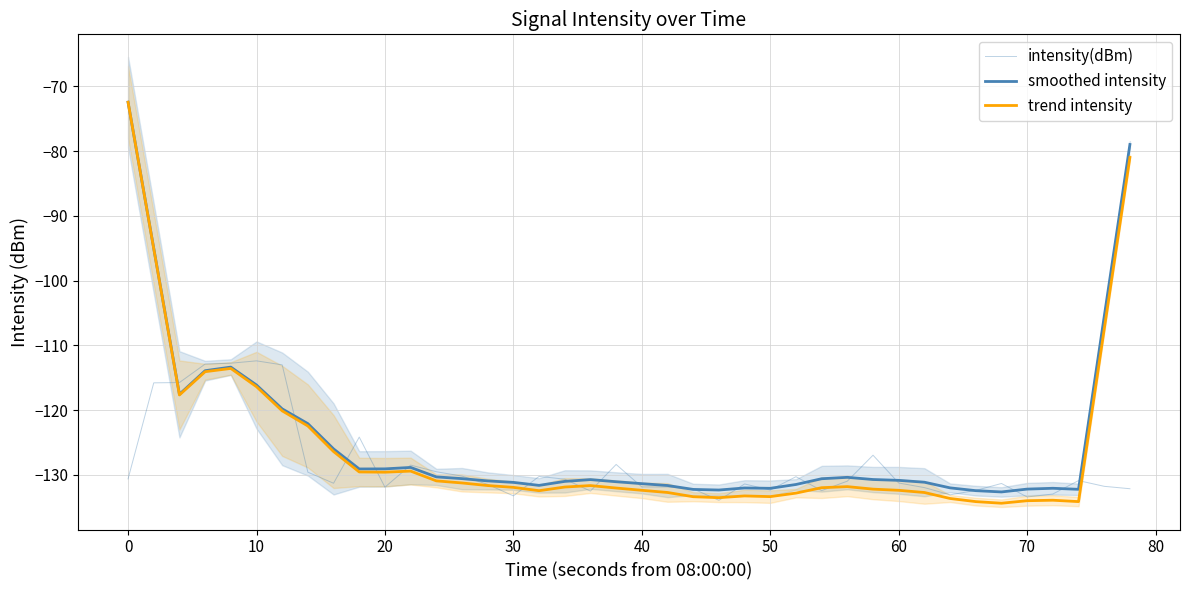

Is the value of smoothed intensity at 26 greater than the value of trend intensity at 29?

Yes